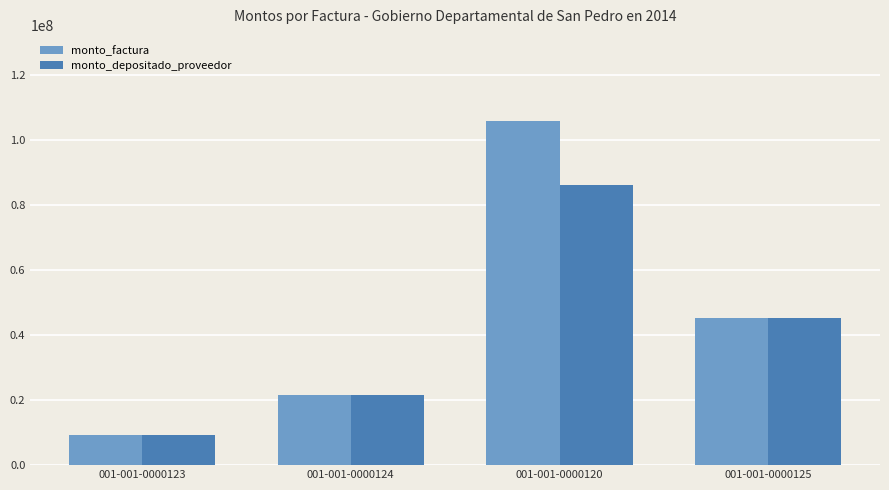

Where does the monto_depositado_proveedor series first go above 45178560?

001-001-0000120